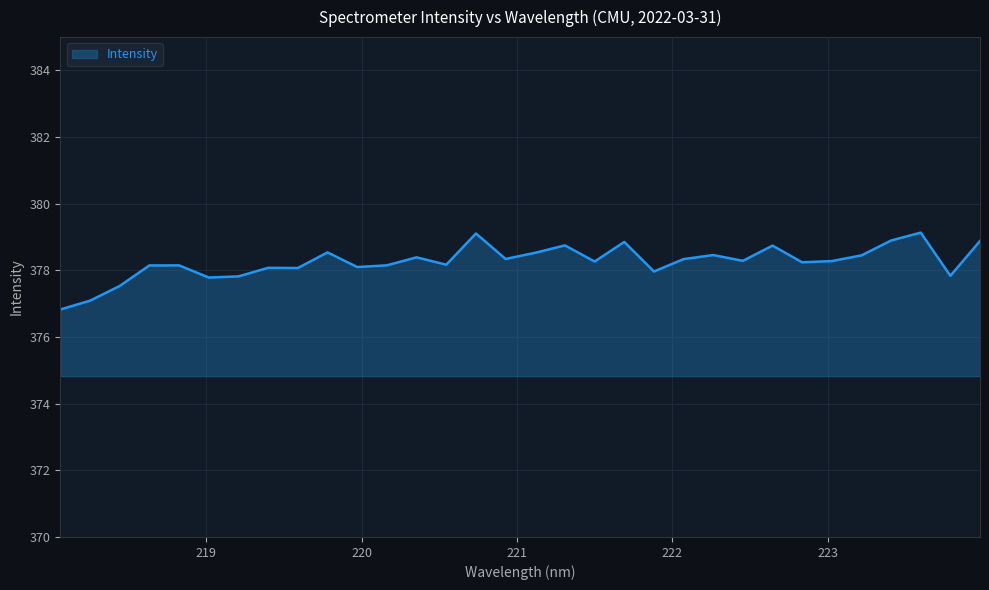

What is the difference between the second highest and minimum values?

2.3